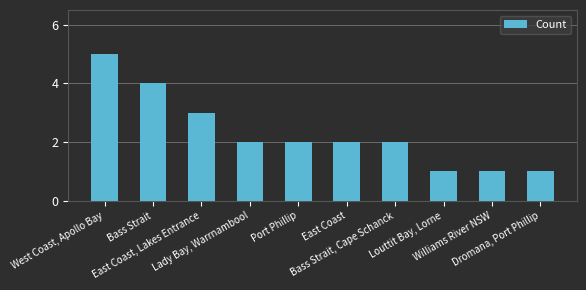

The chart shows a value of 1 at Lady Bay, Warrnambool. True or false?

False